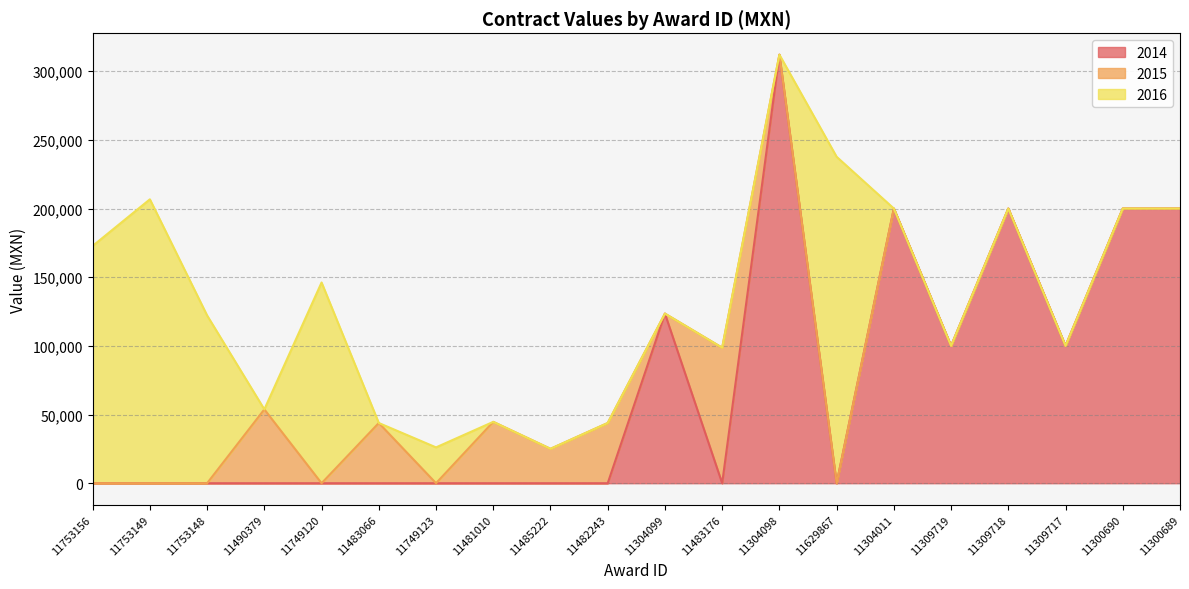

How many interior local valleys does the contracts.value.amount series have?

6